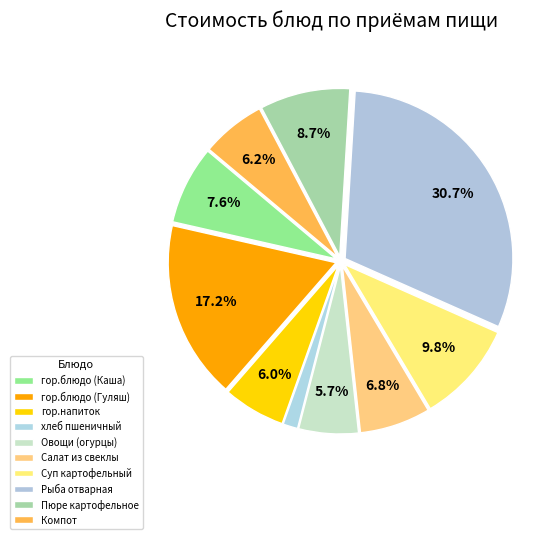

What percentage is the Салат из свеклы slice, to the nearest percent?

7%